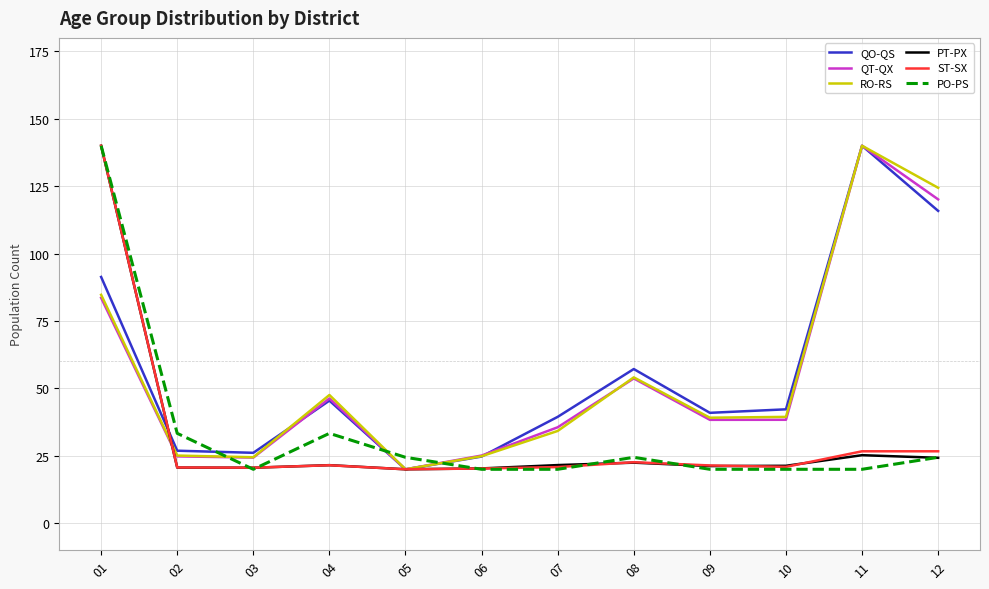

What is the total value across all series at 03?

136.1